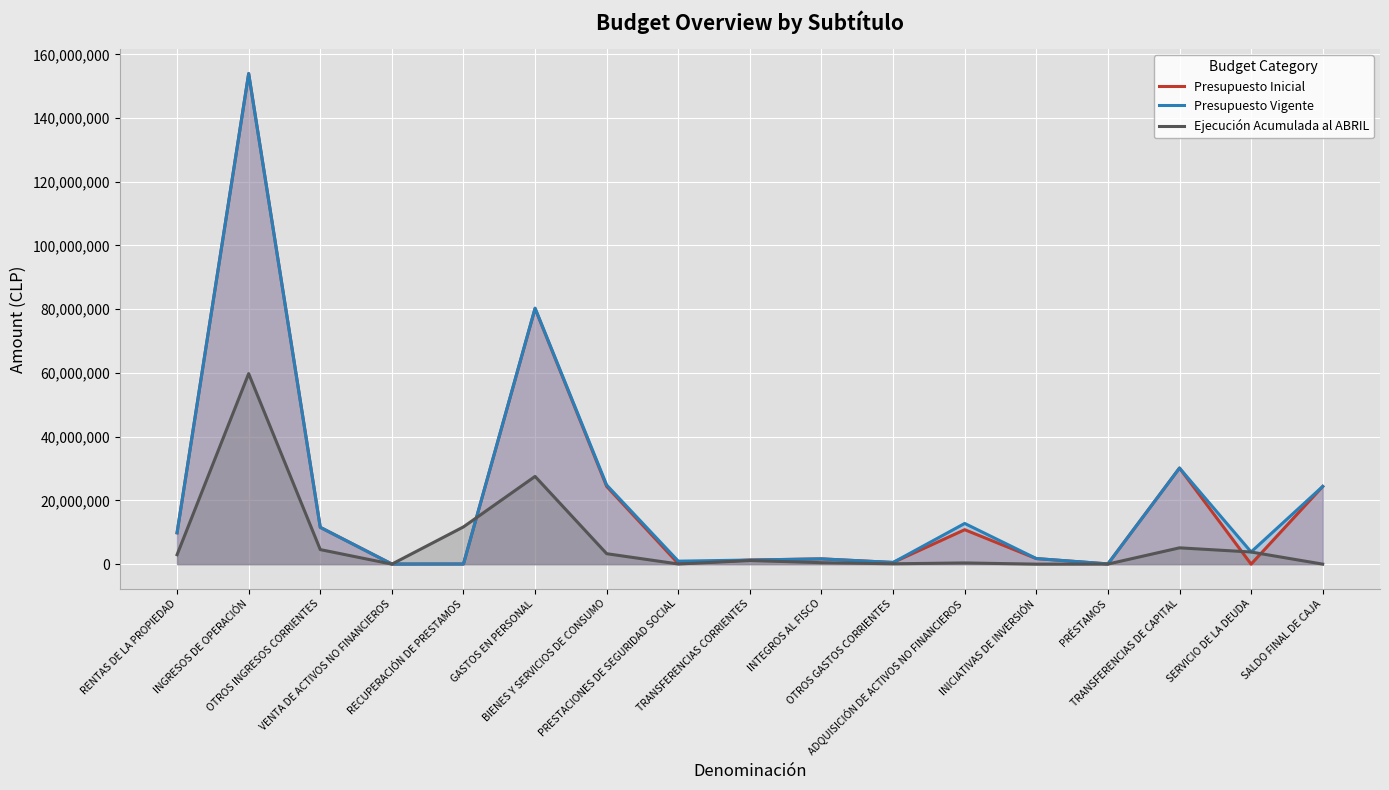

Rank the categories by Presupuesto Inicial value from highest to lowest.

INGRESOS DE OPERACIÓN, GASTOS EN PERSONAL, TRANSFERENCIAS DE CAPITAL, BIENES Y SERVICIOS DE CONSUMO, SALDO FINAL DE CAJA, OTROS INGRESOS CORRIENTES, ADQUISICIÓN DE ACTIVOS NO FINANCIEROS, RENTAS DE LA PROPIEDAD, INICIATIVAS DE INVERSIÓN, INTEGROS AL FISCO, TRANSFERENCIAS CORRIENTES, OTROS GASTOS CORRIENTES, PRESTACIONES DE SEGURIDAD SOCIAL, PRÉSTAMOS, RECUPERACIÓN DE PRESTAMOS, VENTA DE ACTIVOS NO FINANCIEROS, SERVICIO DE LA DEUDA